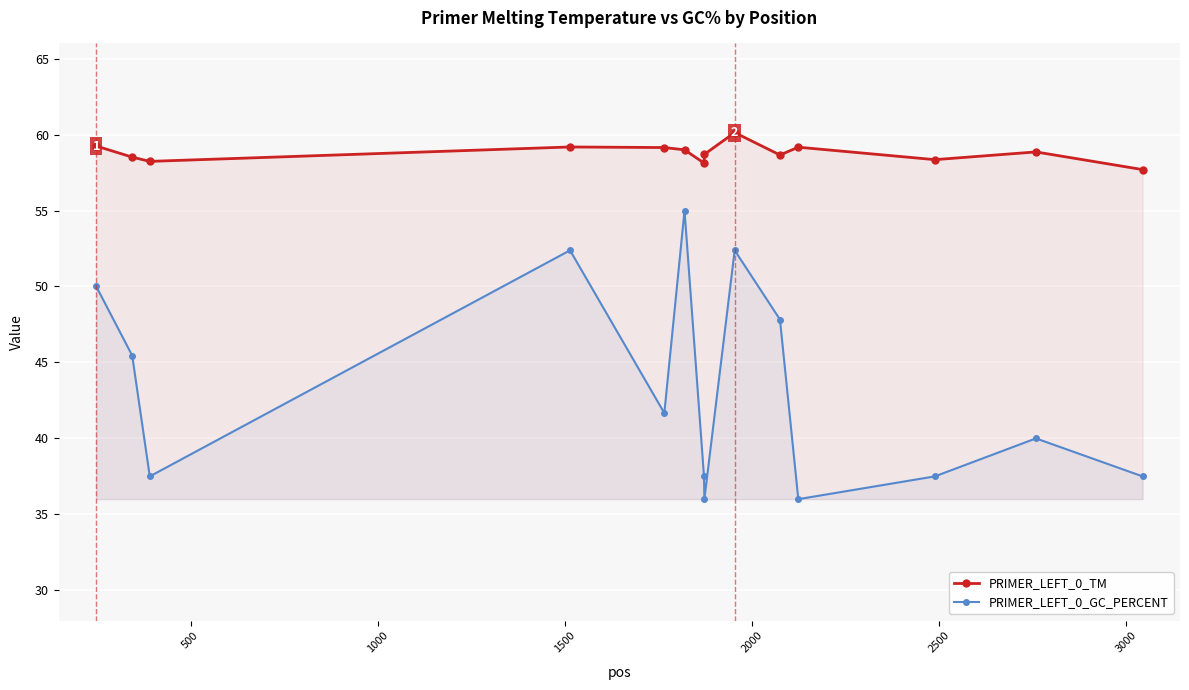

How many data points does each series have?

14